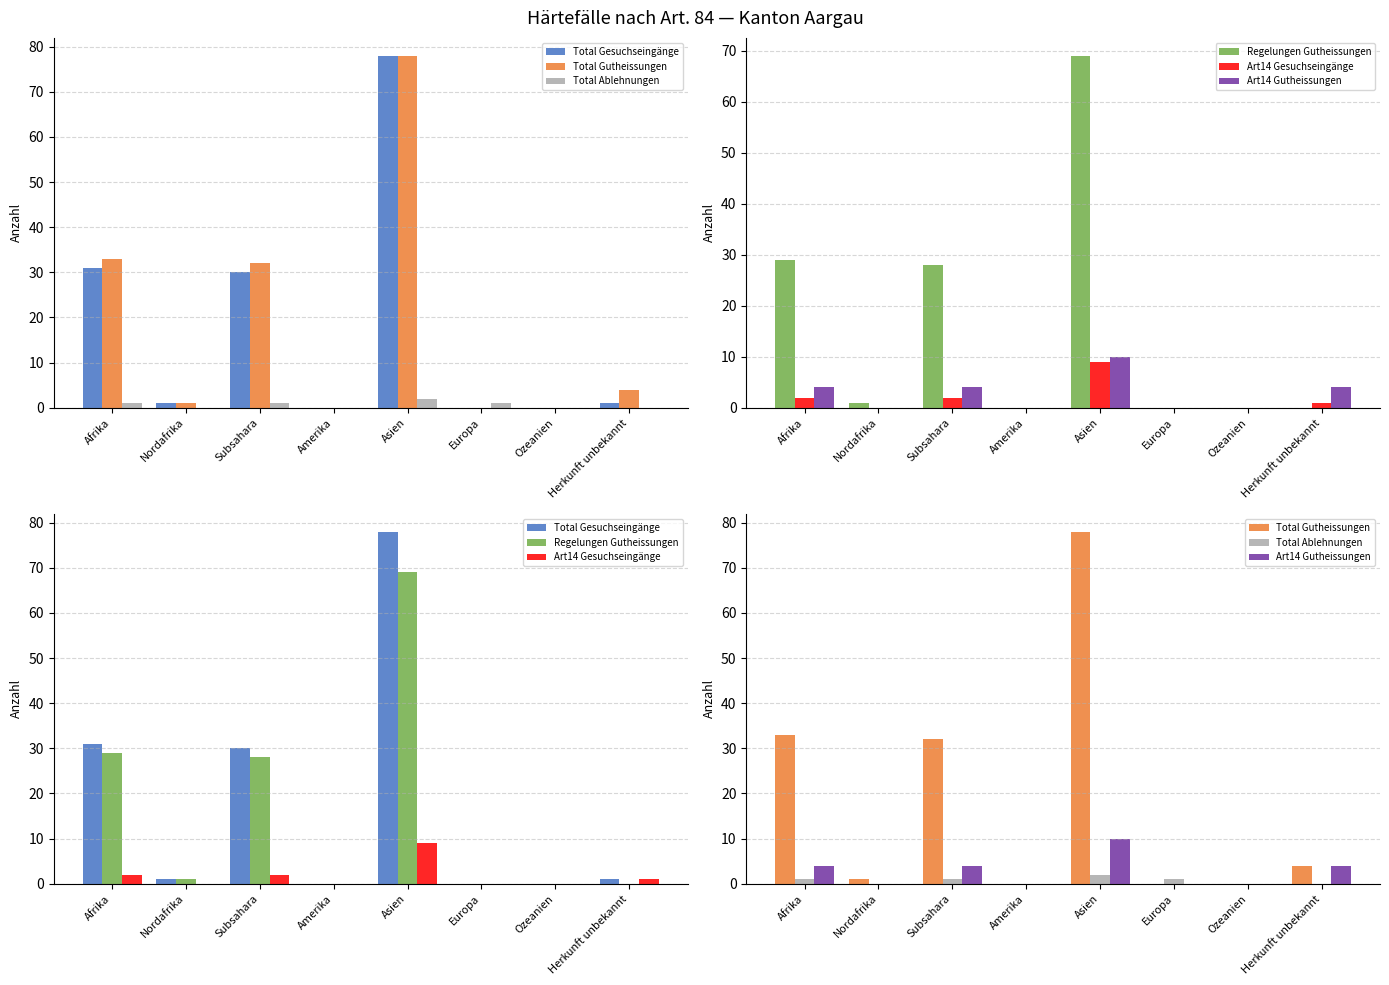

How many values in the Total Gesuchseingänge series exceed 1?

3